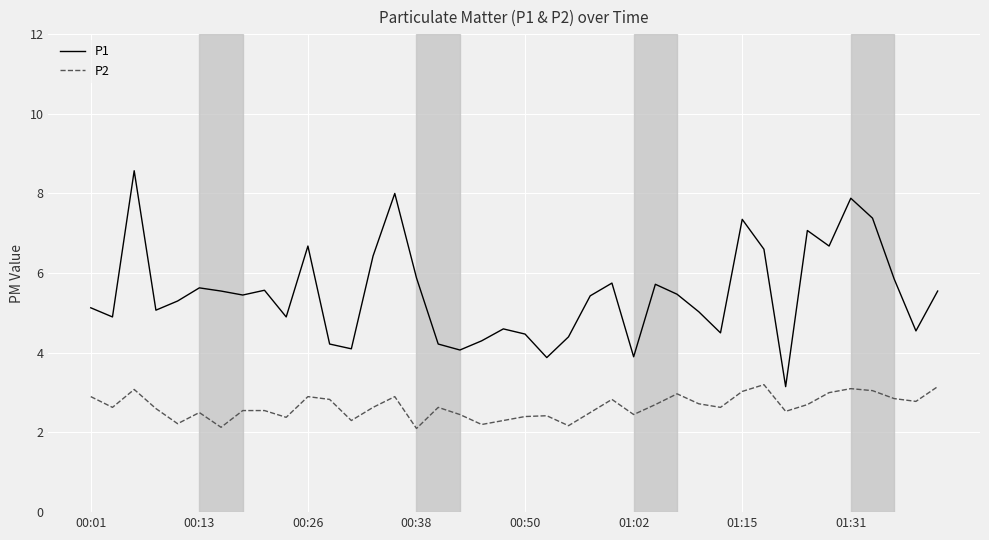

What are all the series names shown in the legend?

P1, P2